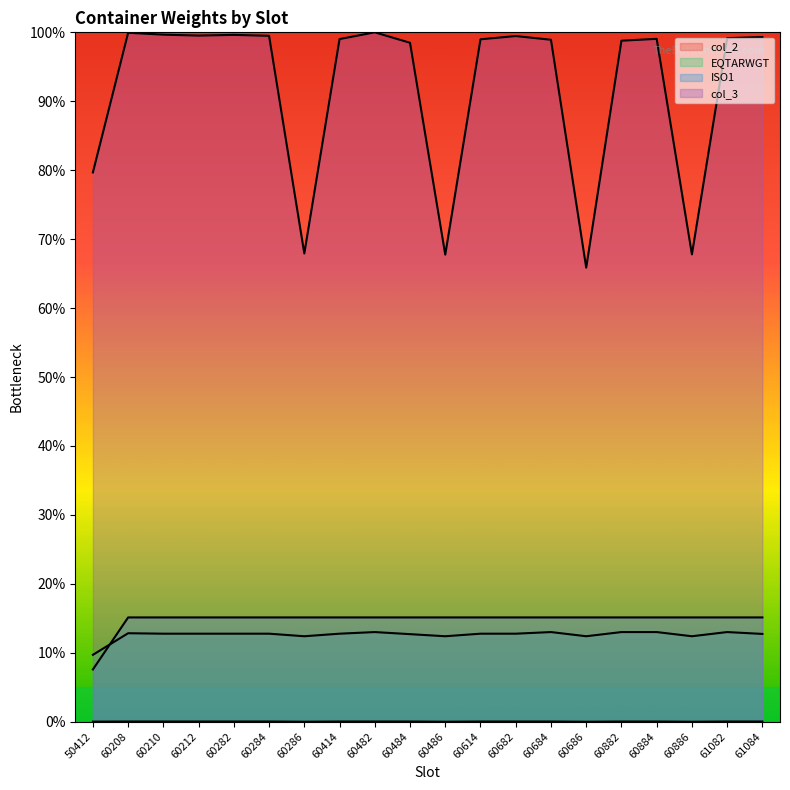

Which label corresponds to the largest value in the chart?

60482